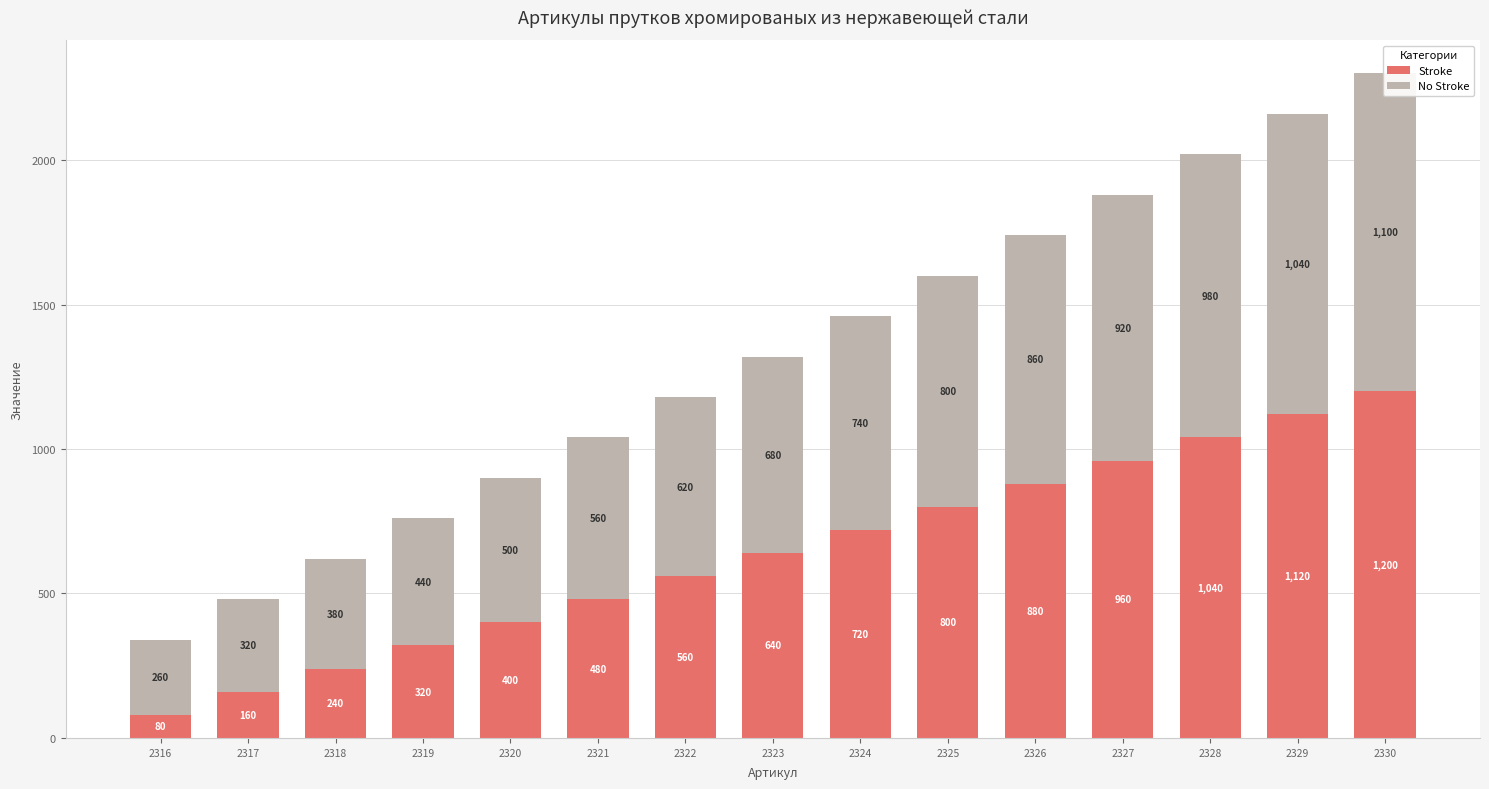

What is the sum of all Stroke values?

9600